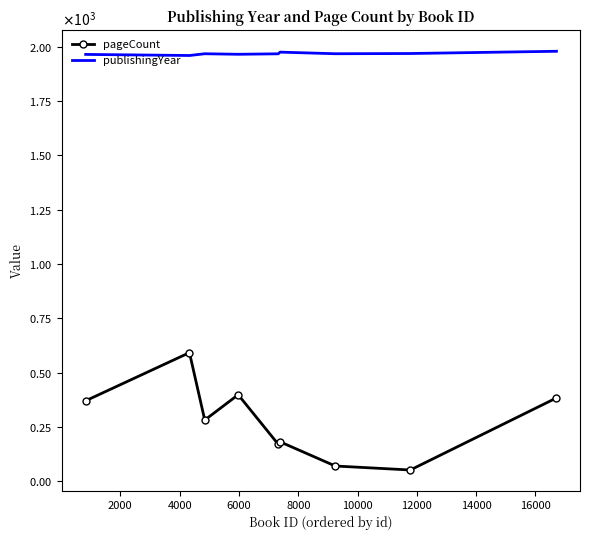

What are all the series names shown in the legend?

pageCount, publishingYear